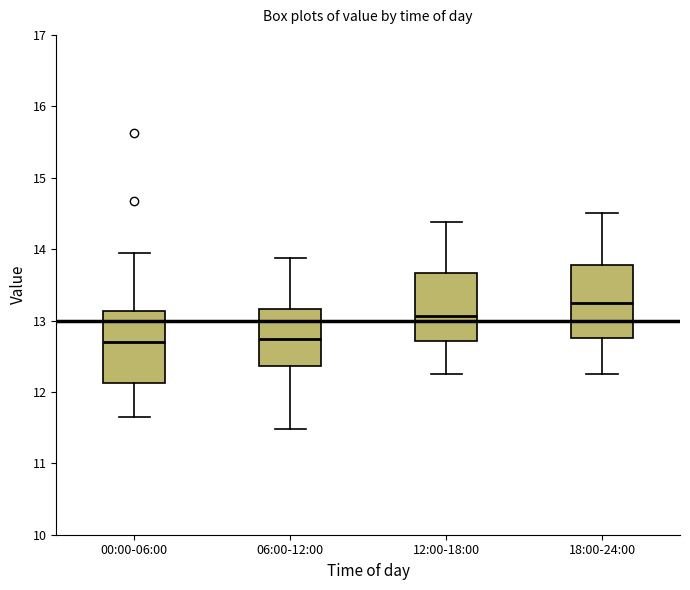

Where does the lower whisker of the box for 06:00-12:00 end on the y-axis? The values are not printed on the chart, so give them approximately, as read against the axis.

11.5